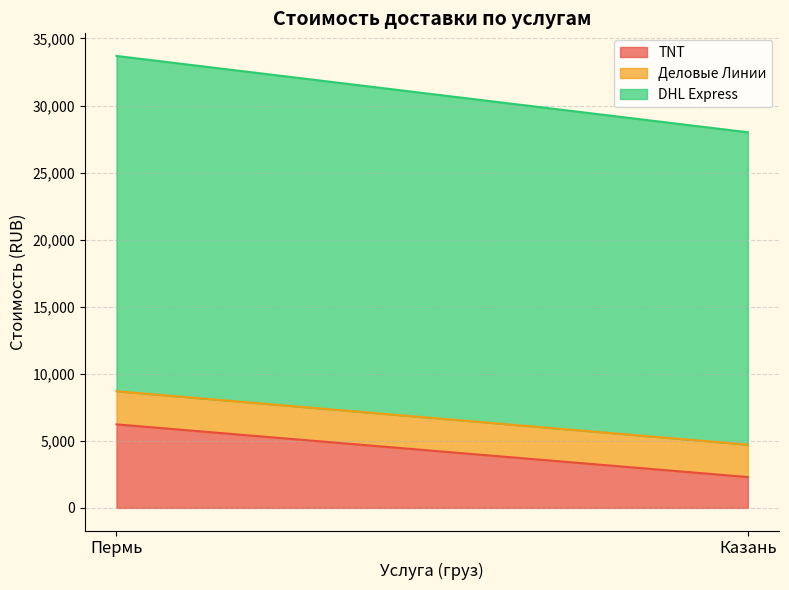

How many distinct data groups are displayed?

3